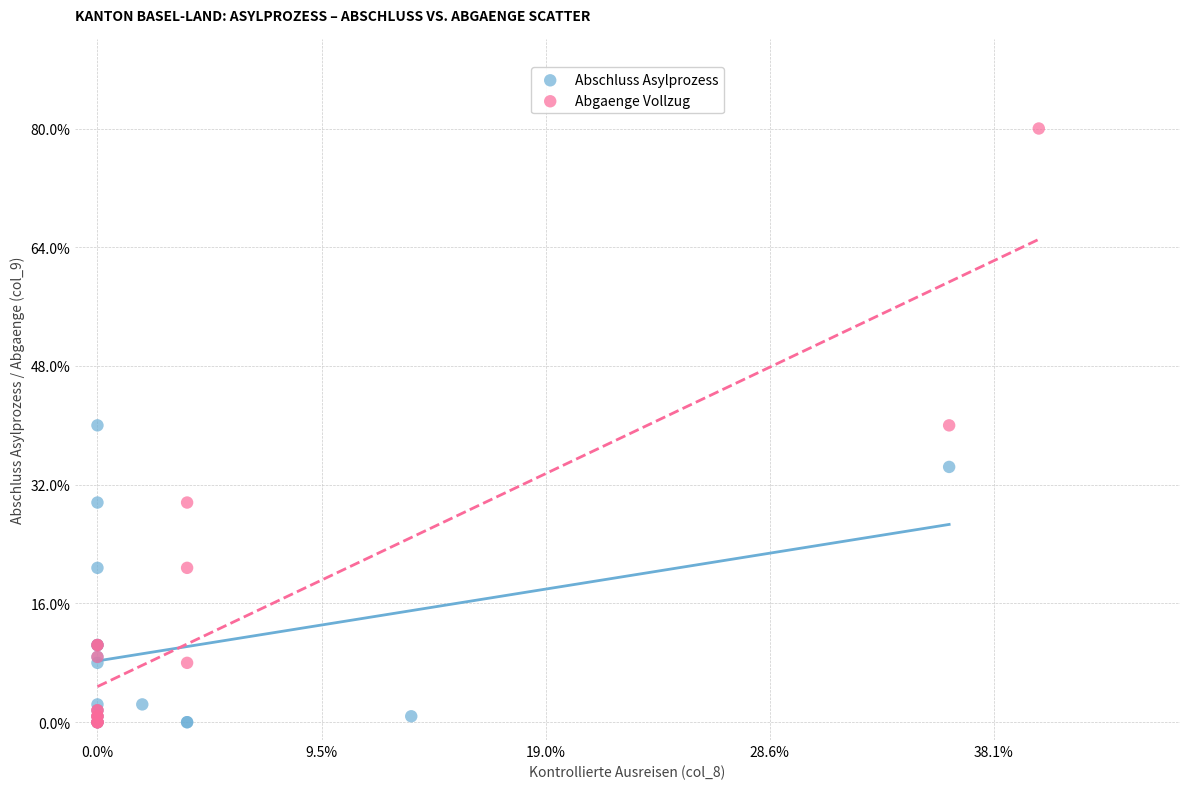

Which series has the largest Y range (max minus min)?

Abgaenge Vollzug